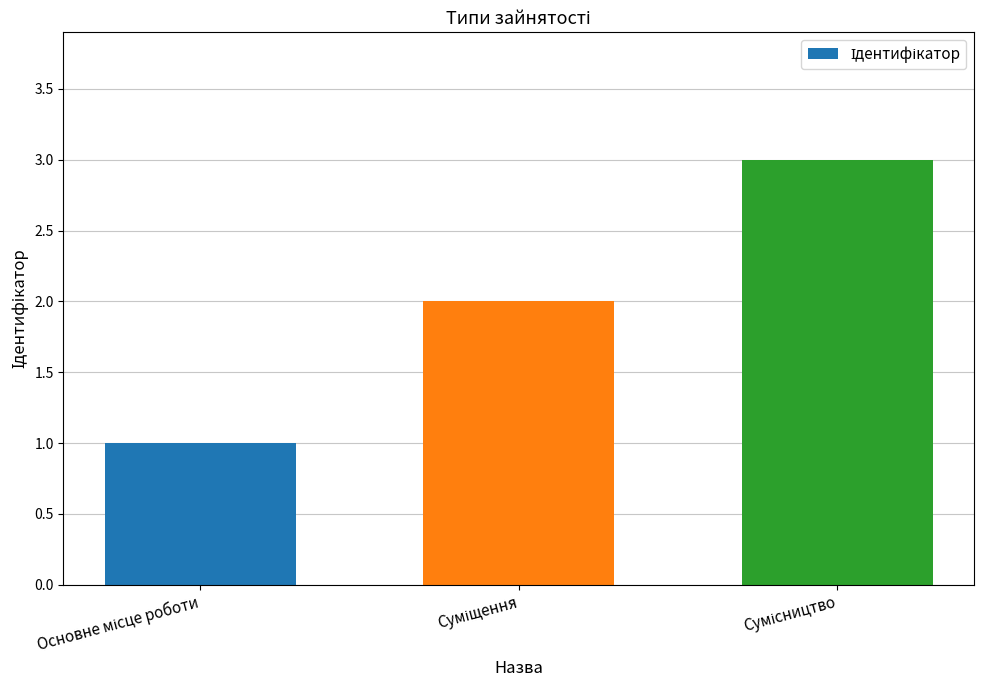

What is the sum of all values?

6